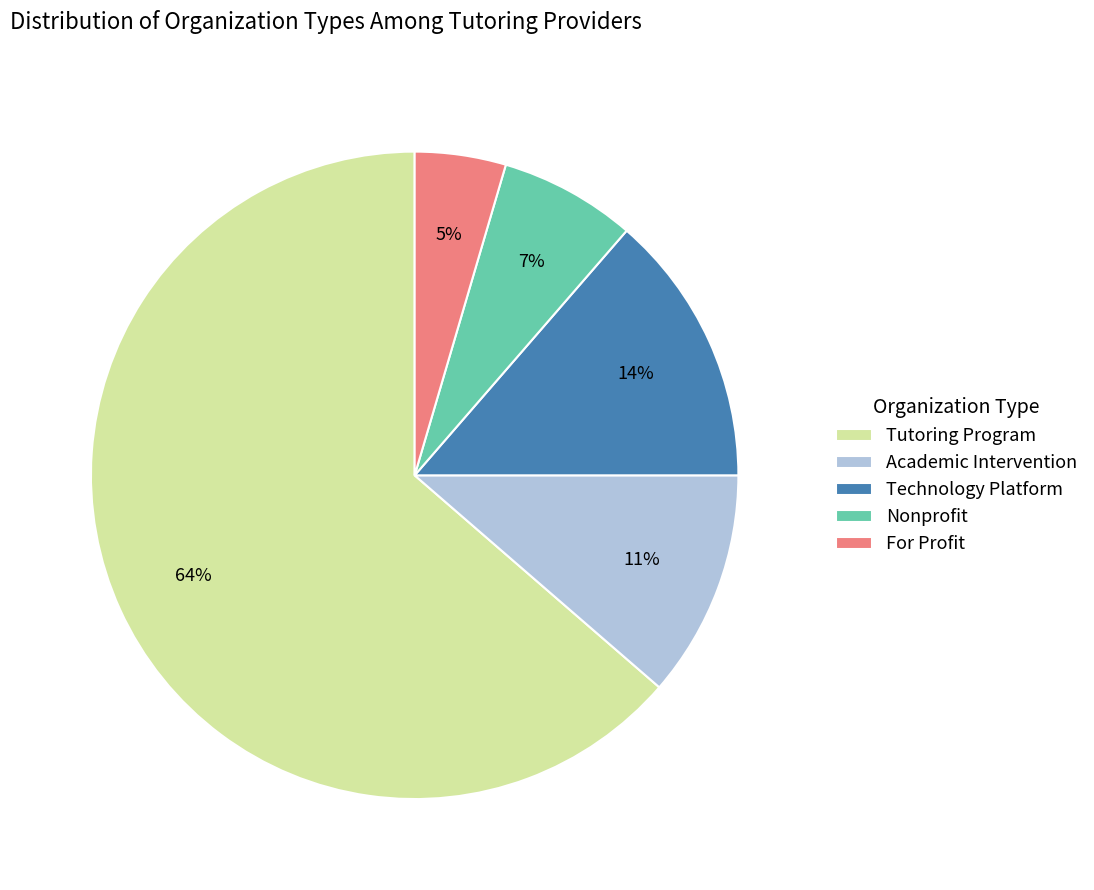

Count the number of slices in the pie.

5